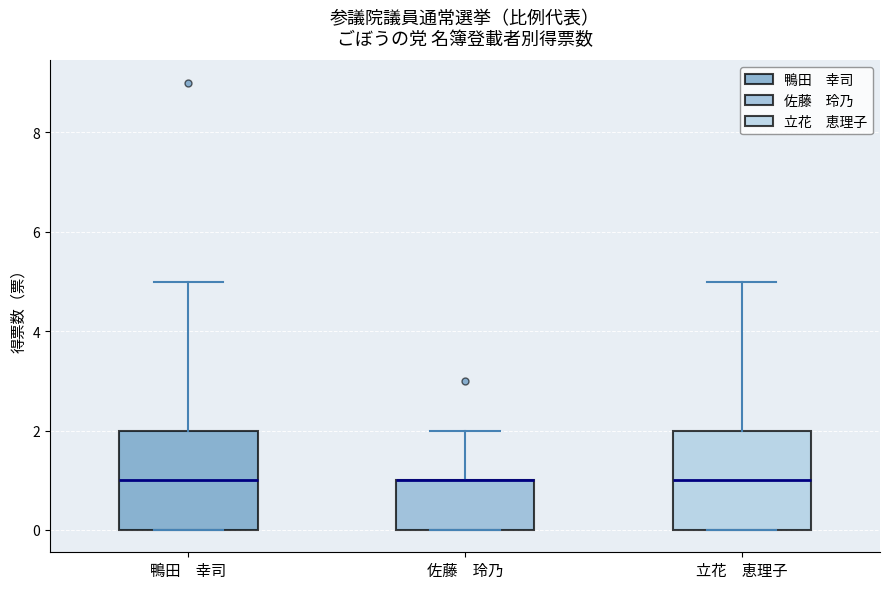

Where is the upper edge of the box for 佐藤 玲乃 on the y-axis? The values are not printed on the chart, so give them approximately, as read against the axis.

1